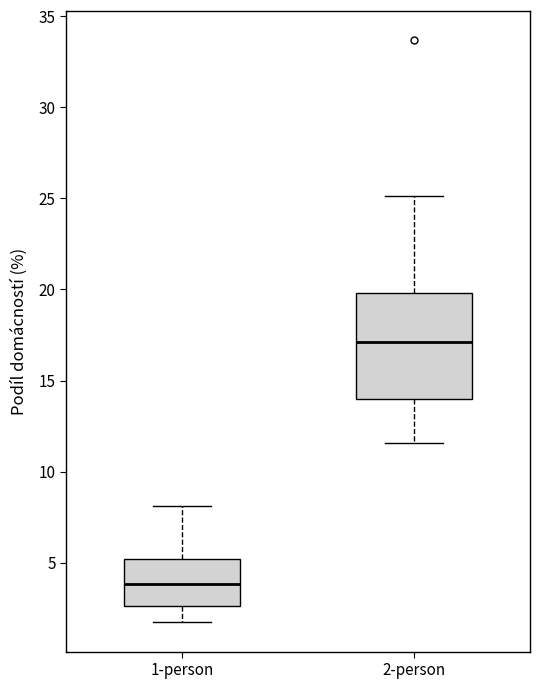

Which box is the tallest, from its lower edge to its upper edge?

2-person